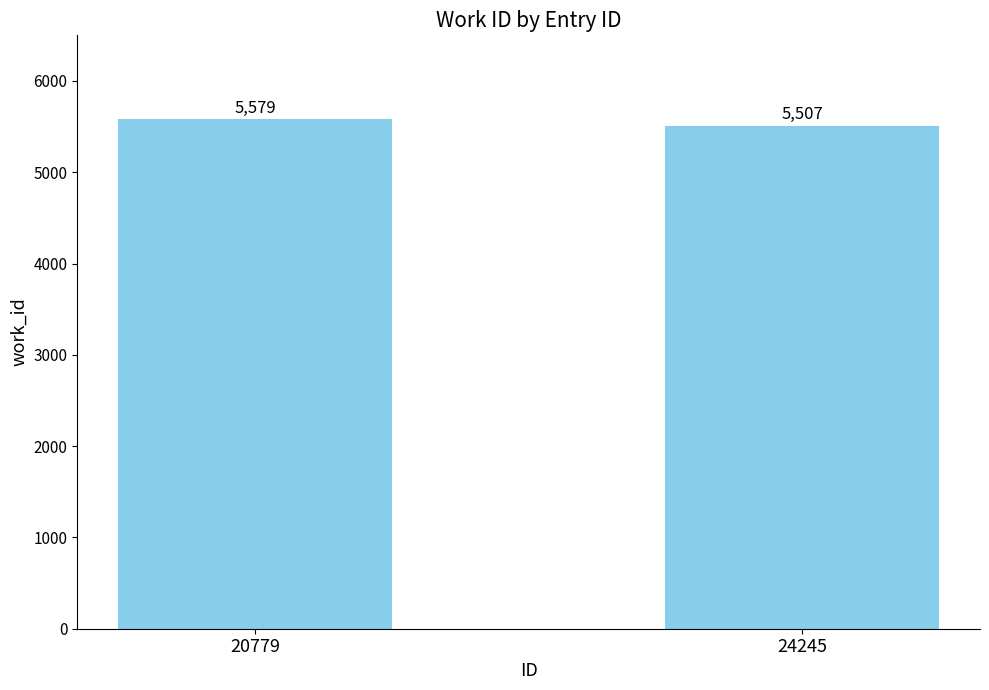

Rank the categories by value from highest to lowest.

20779, 24245